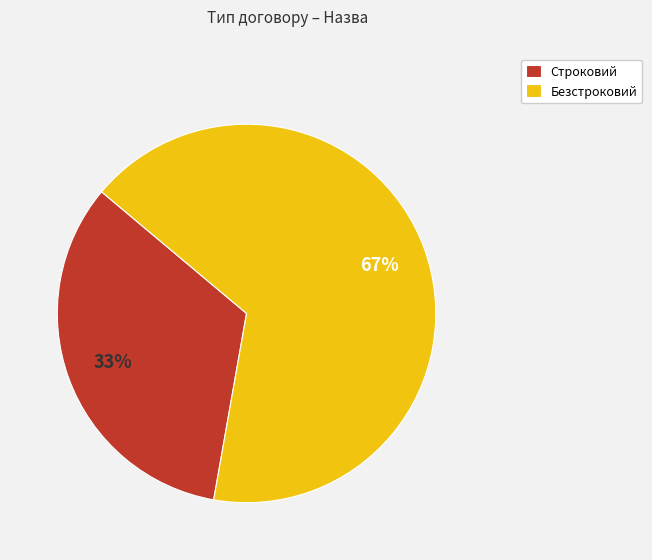

Combined, do Безстроковий and Строковий account for over 50%?

Yes